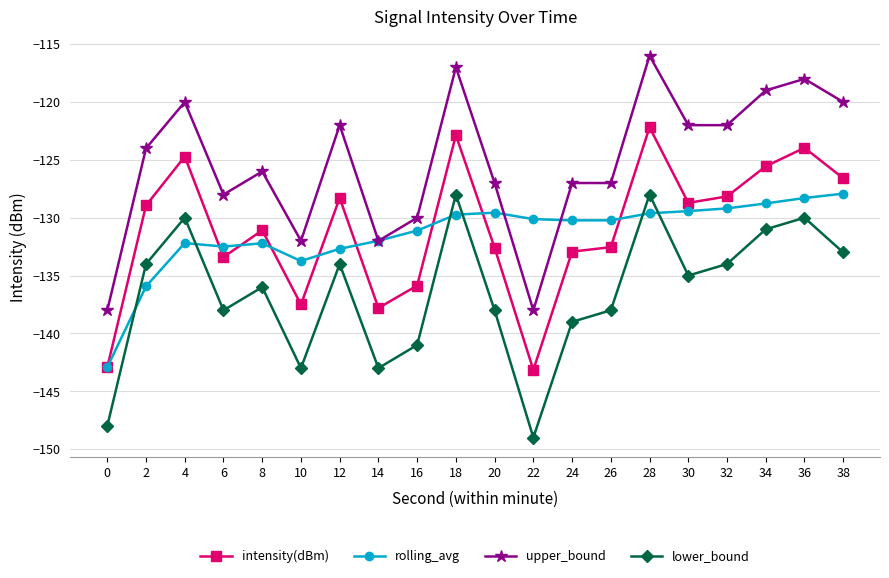

Where do lower_bound and rolling_avg first cross each other?

0 and 2